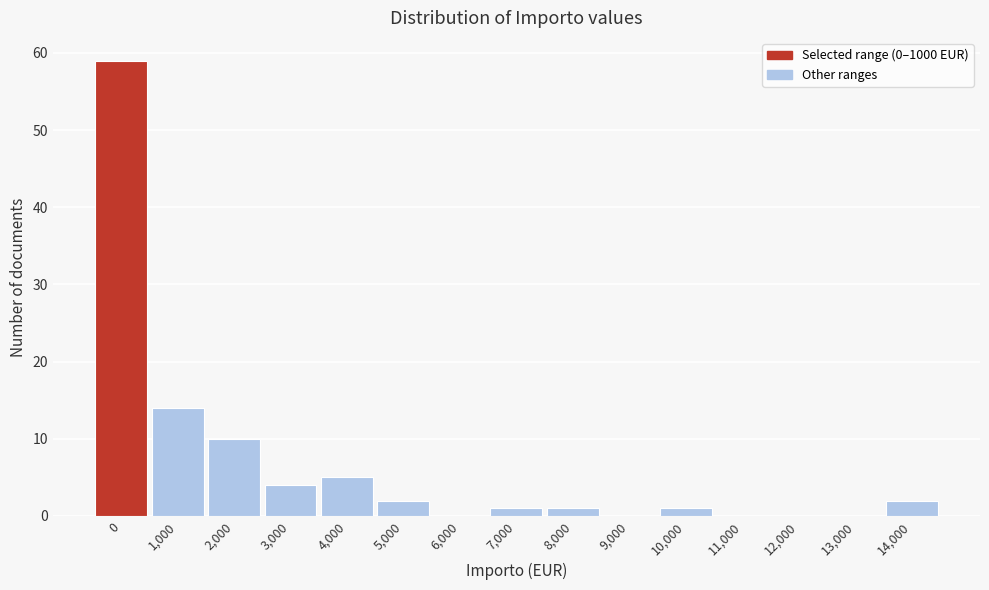

Reading left to right, extract all data points from this chart.

0=59	1,000=14	2,000=10	3,000=4	4,000=5	5,000=2	6,000=0	7,000=1	8,000=1	9,000=0	10,000=1	11,000=0	12,000=0	13,000=0	14,000=2